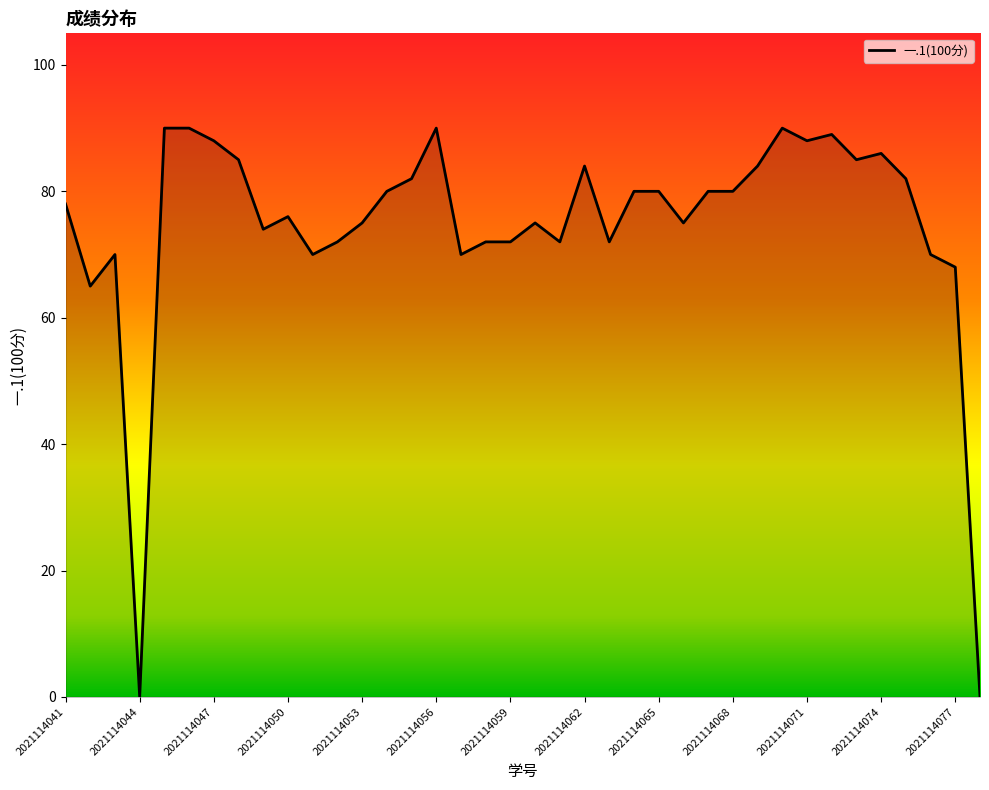

What is the greatest value displayed?

90